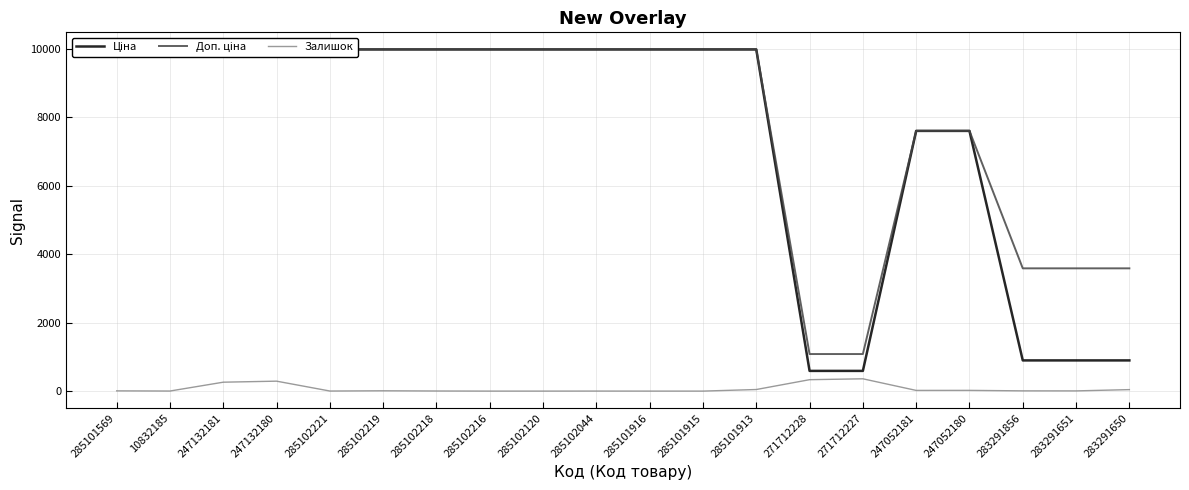

True or false: Ціна and Доп. ціна intersect in this chart.

False